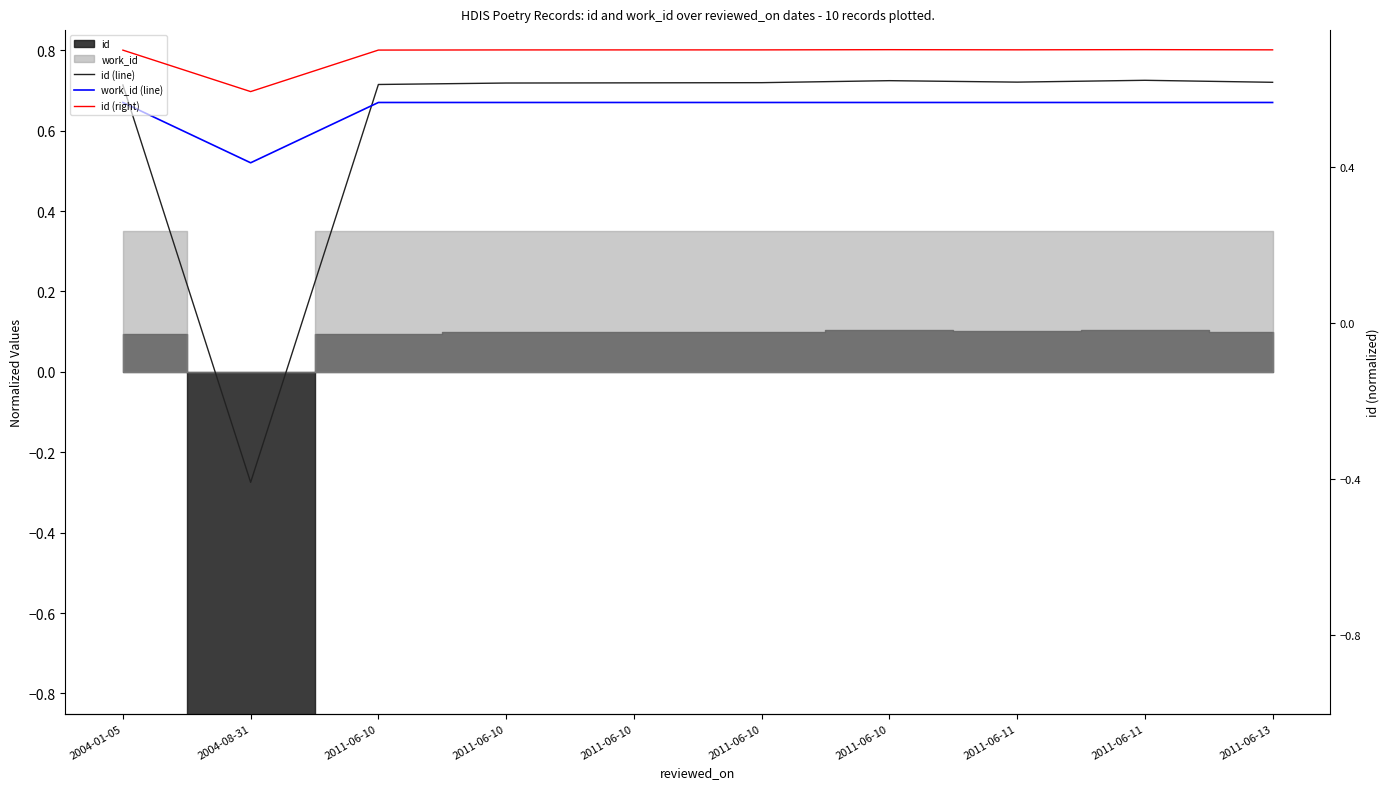

Reading left to right, extract all data points from this chart.

id (line): 2004-01-05=0.7	2004-08-31=-0.3	2011-06-10=0.7	2011-06-10=0.7	2011-06-10=0.7	2011-06-10=0.7	2011-06-10=0.7	2011-06-11=0.7	2011-06-11=0.7	2011-06-13=0.7
work_id (line): 2004-01-05=0.7	2004-08-31=0.5	2011-06-10=0.7	2011-06-10=0.7	2011-06-10=0.7	2011-06-10=0.7	2011-06-10=0.7	2011-06-11=0.7	2011-06-11=0.7	2011-06-13=0.7
id (right): 2004-01-05=0.7	2004-08-31=0.6	2011-06-10=0.7	2011-06-10=0.7	2011-06-10=0.7	2011-06-10=0.7	2011-06-10=0.7	2011-06-11=0.7	2011-06-11=0.7	2011-06-13=0.7